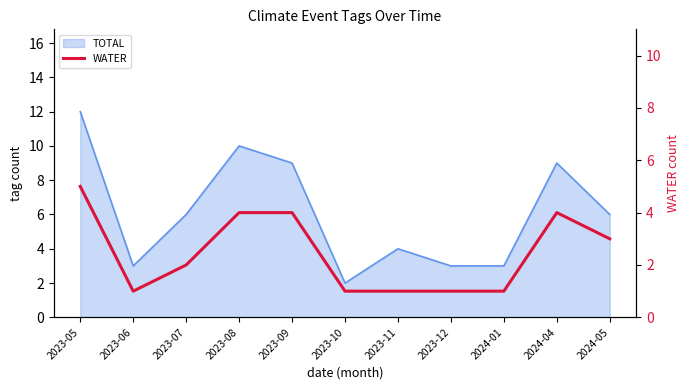

At which label is the value closest to 3?

2024-05